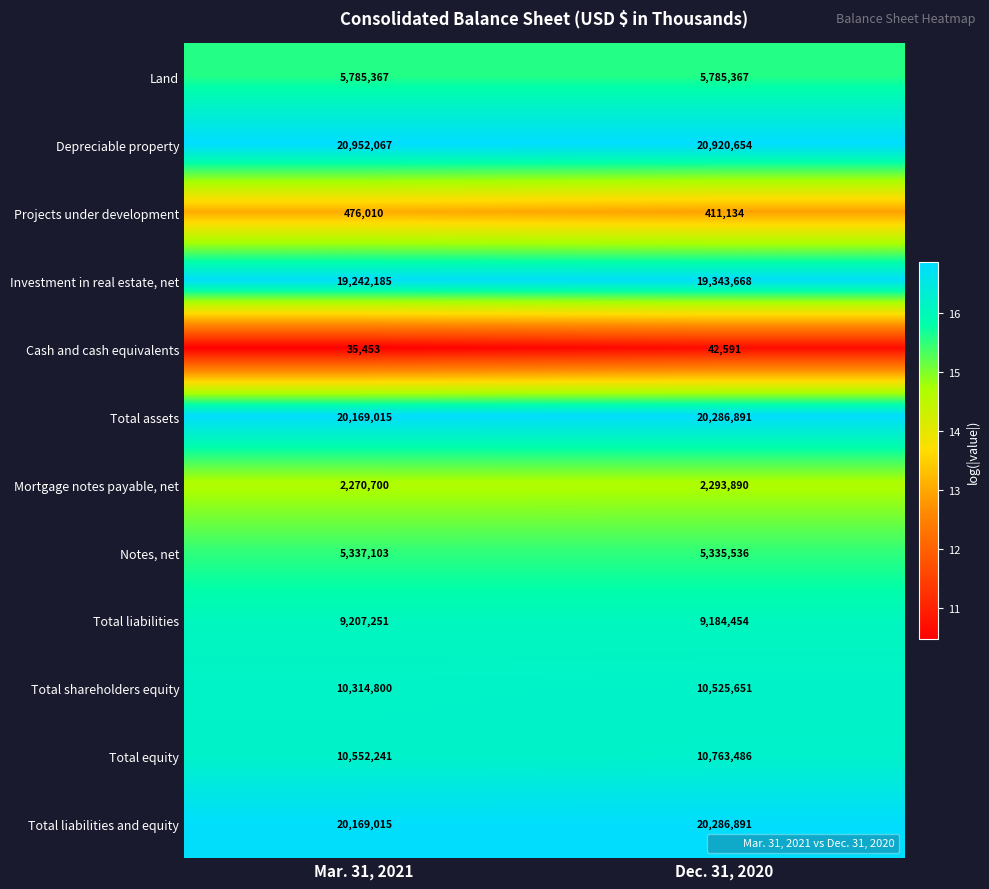

At which category does the chart reach its peak across all series?

Mar. 31, 2021